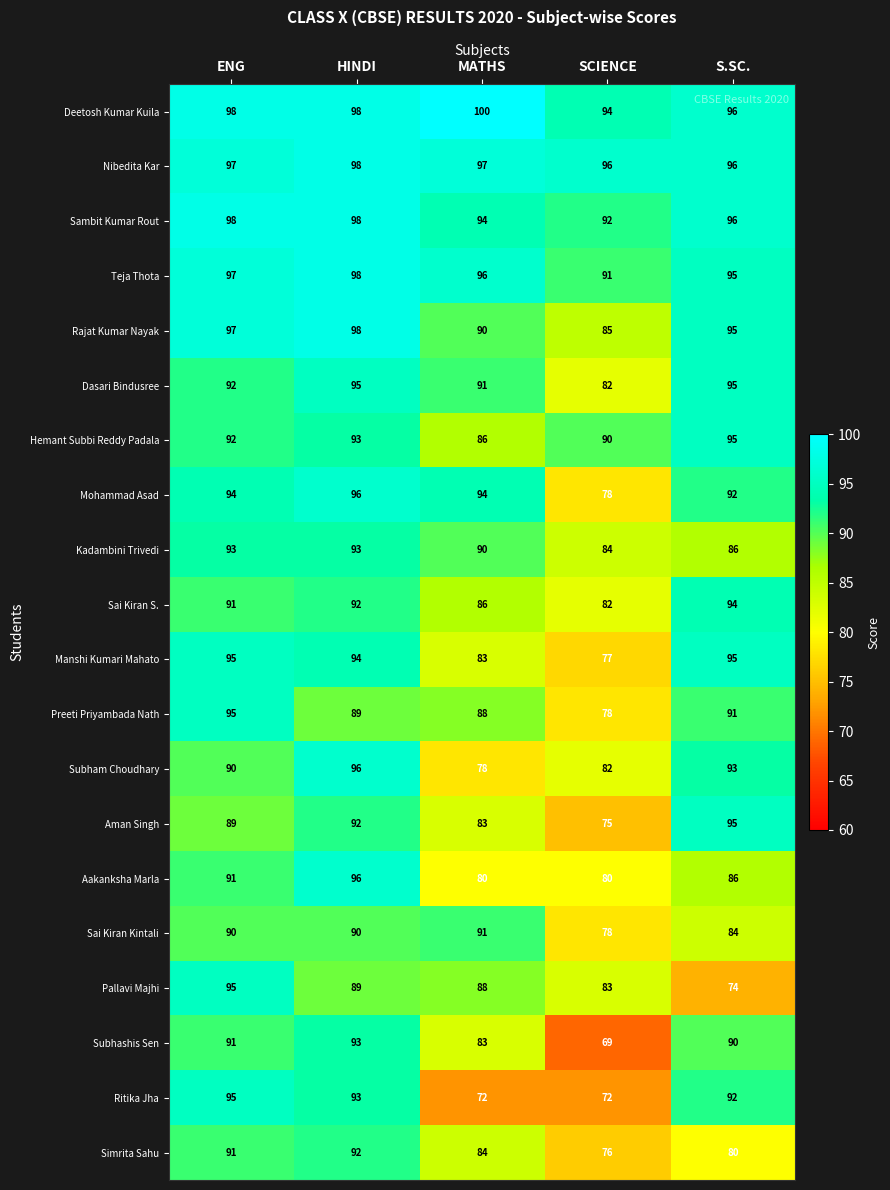

What is the average value of the Kadambini Trivedi series?

89